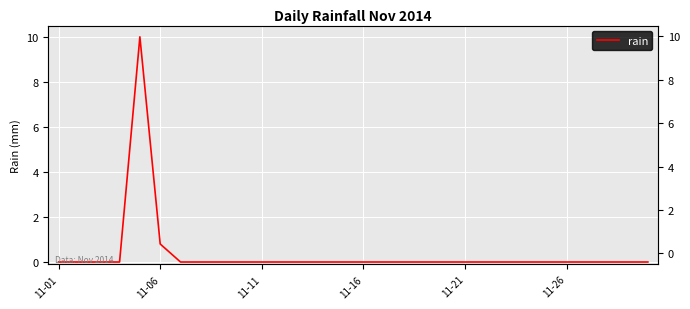

True or false: the data shows 0.0 at 11-21.

True